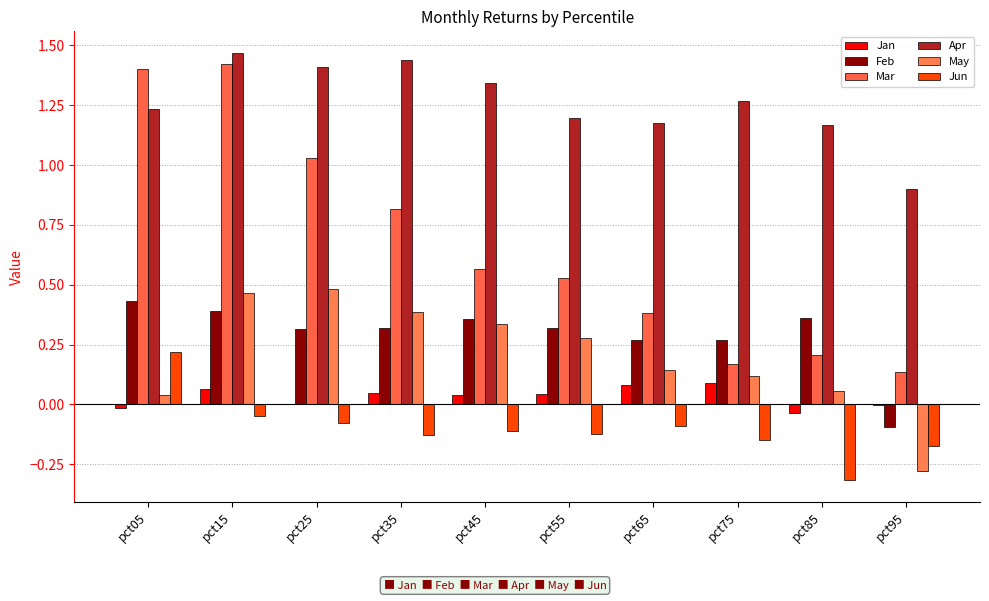

How many values in the Apr series exceed 1?

9